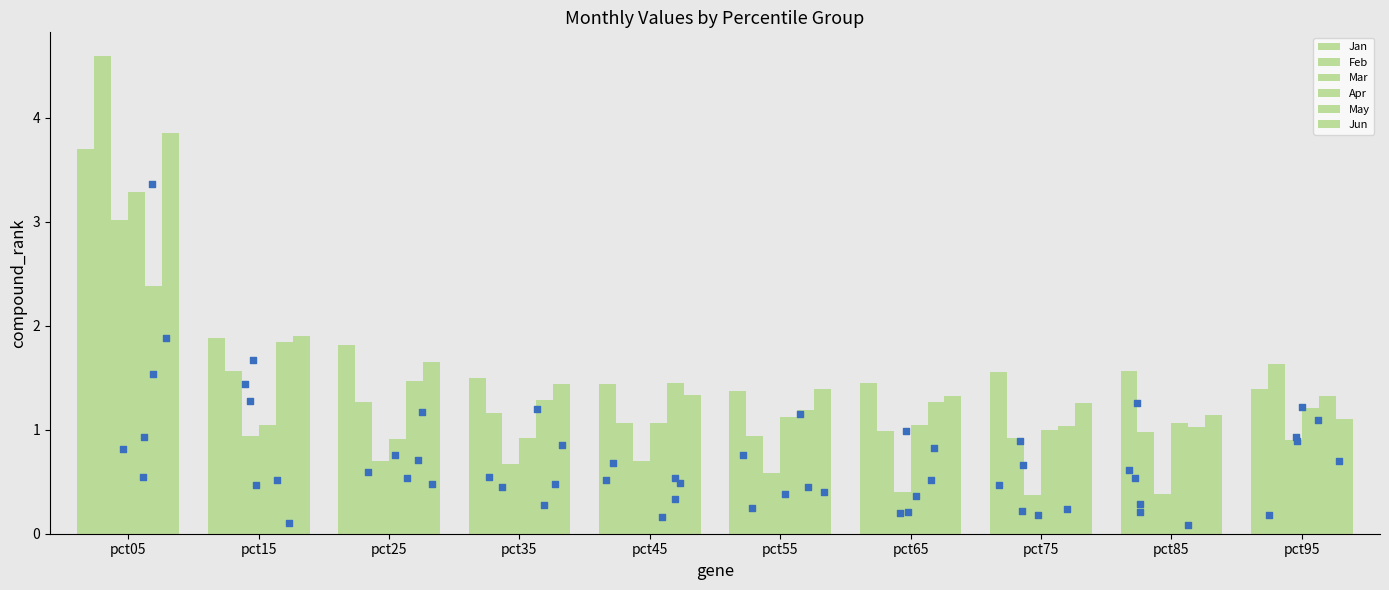

Which series reaches the minimum Y coordinate?

Mar